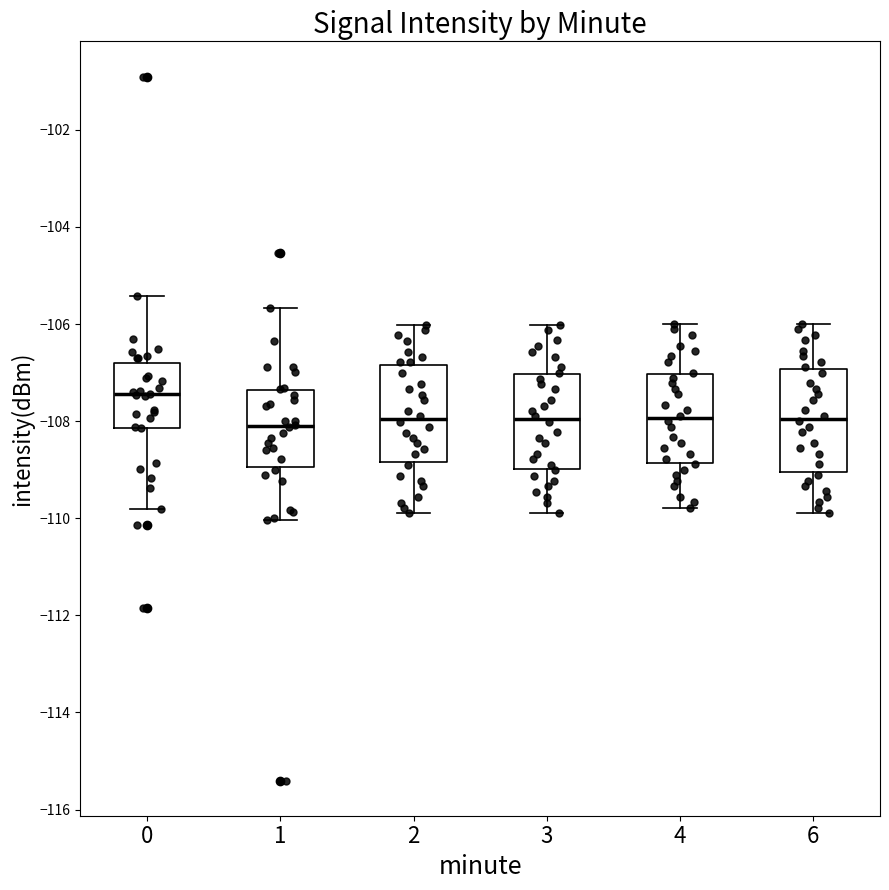

Where does the median line of the box at x = 3 sit on the y-axis? The values are not printed on the chart, so give them approximately, as read against the axis.

-108.0